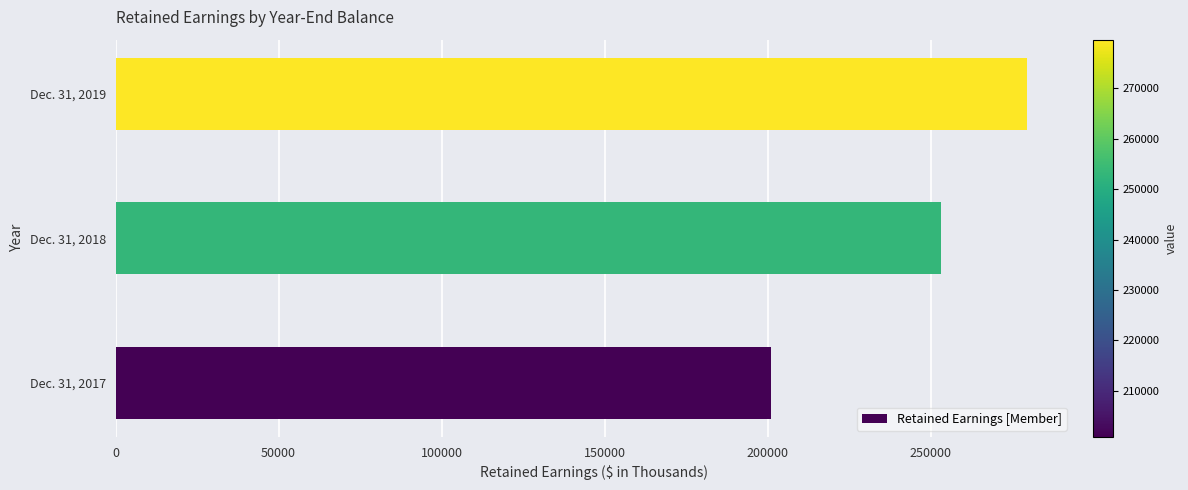

How many distinct data groups are displayed?

1